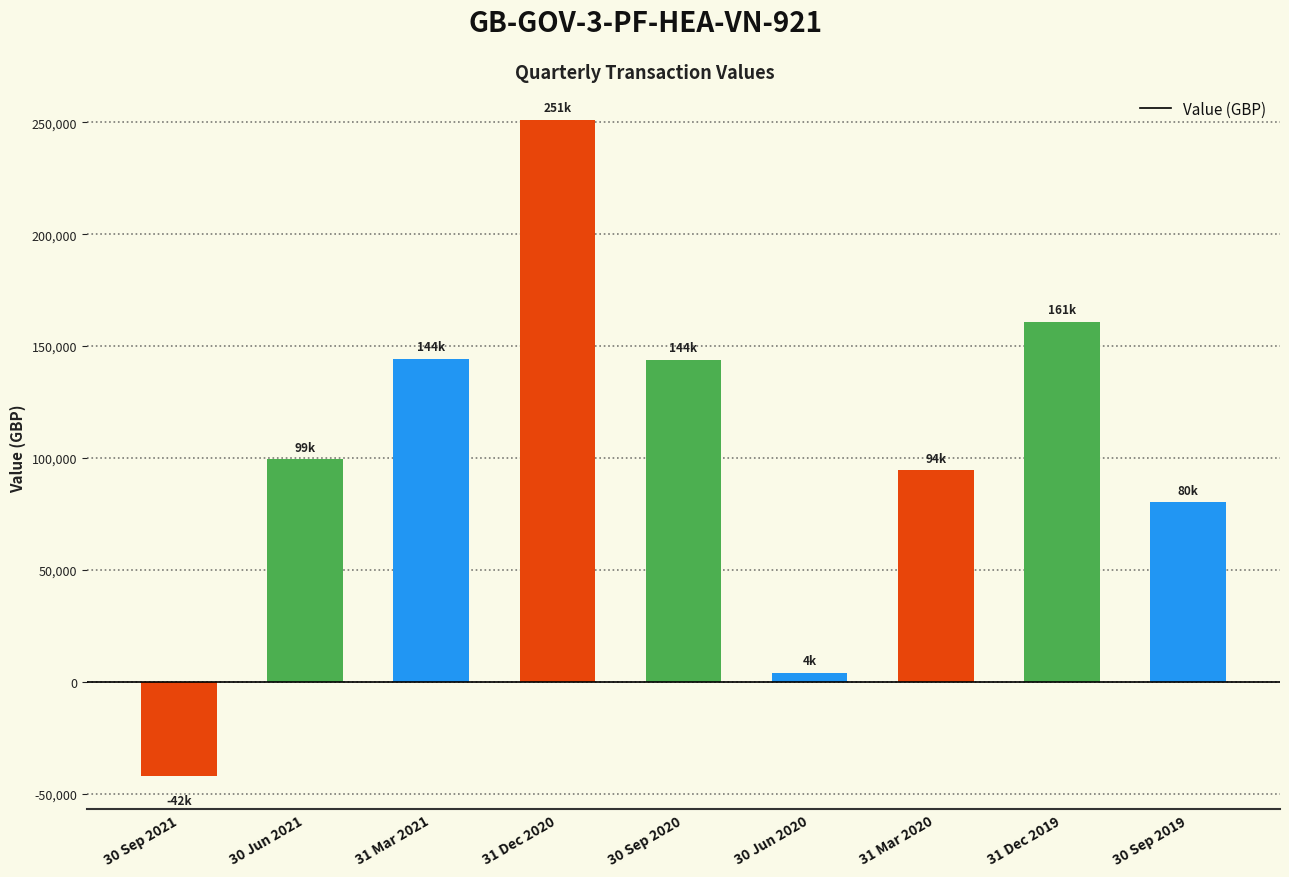

How many data points does each series have?

9